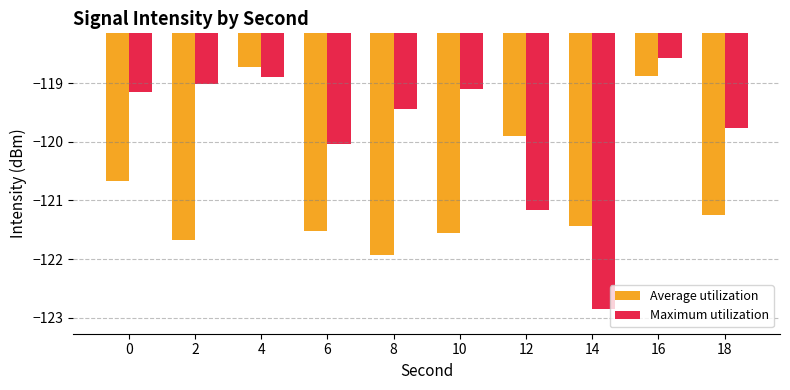

Count the number of categories in the chart.

10